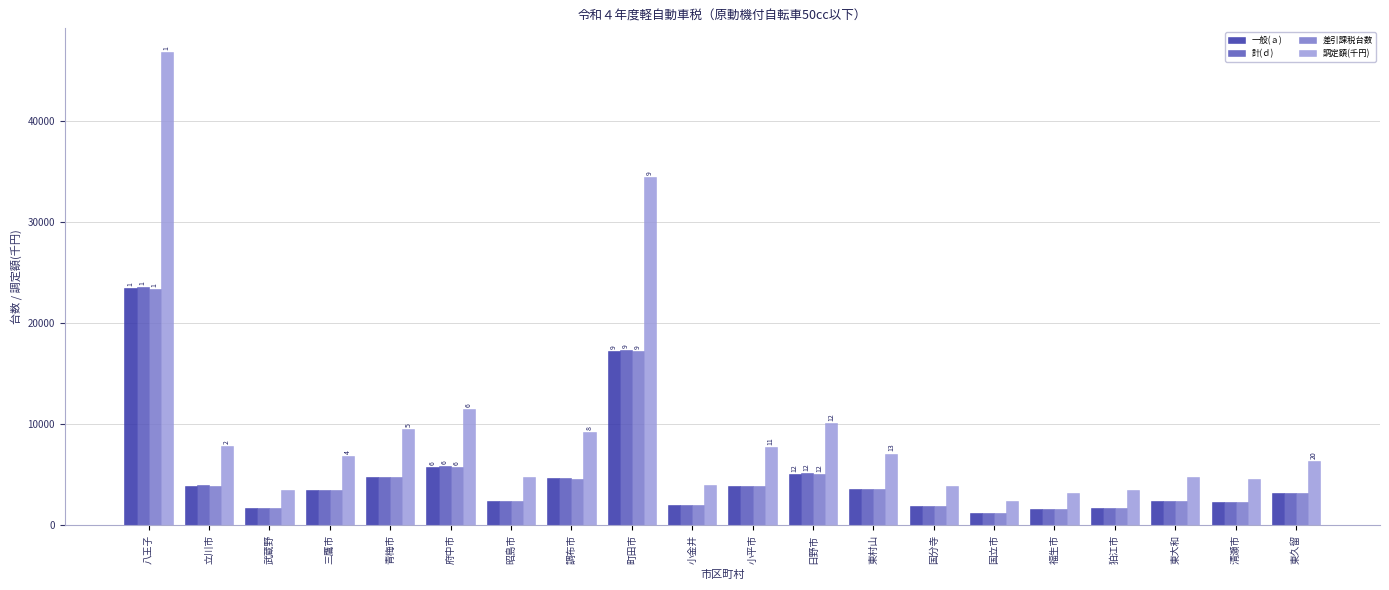

The 一般(ａ) series shows 1417 at 三鷹市. True or false?

False